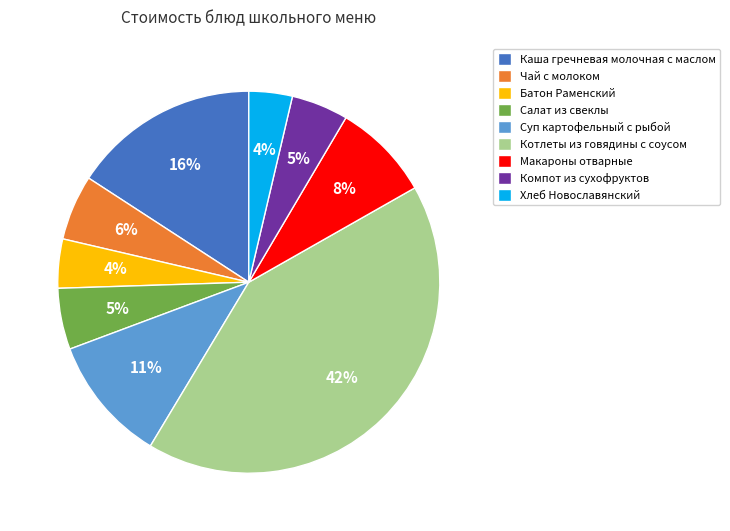

Combined, do Хлеб Новославянский and Суп картофельный с рыбой account for over 50%?

No